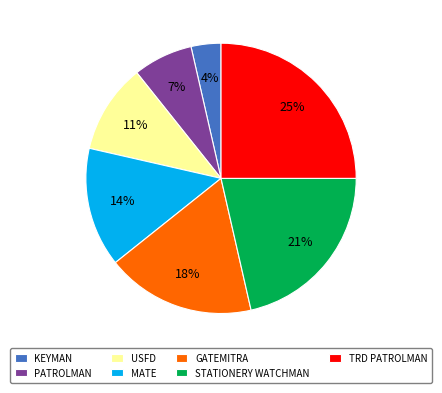

Does USFD represent more than half of the total?

No